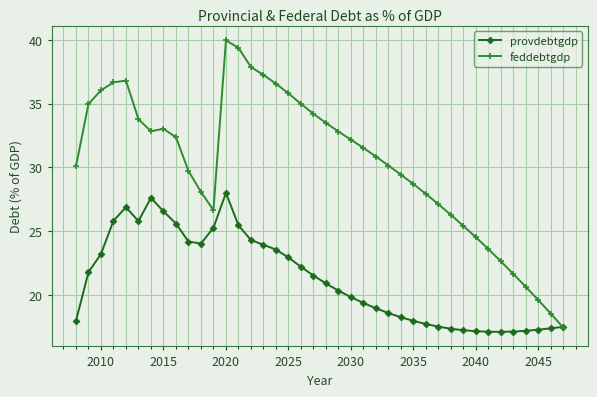

Which series has the widest spread of values?

feddebtgdp